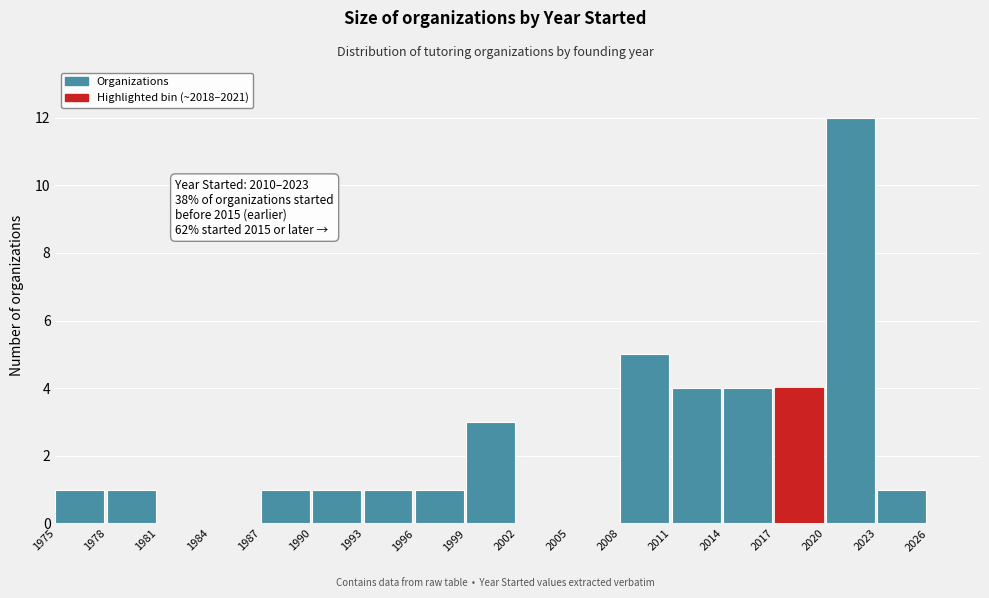

Which range on the x-axis has the tallest bar?

2020 to 2023